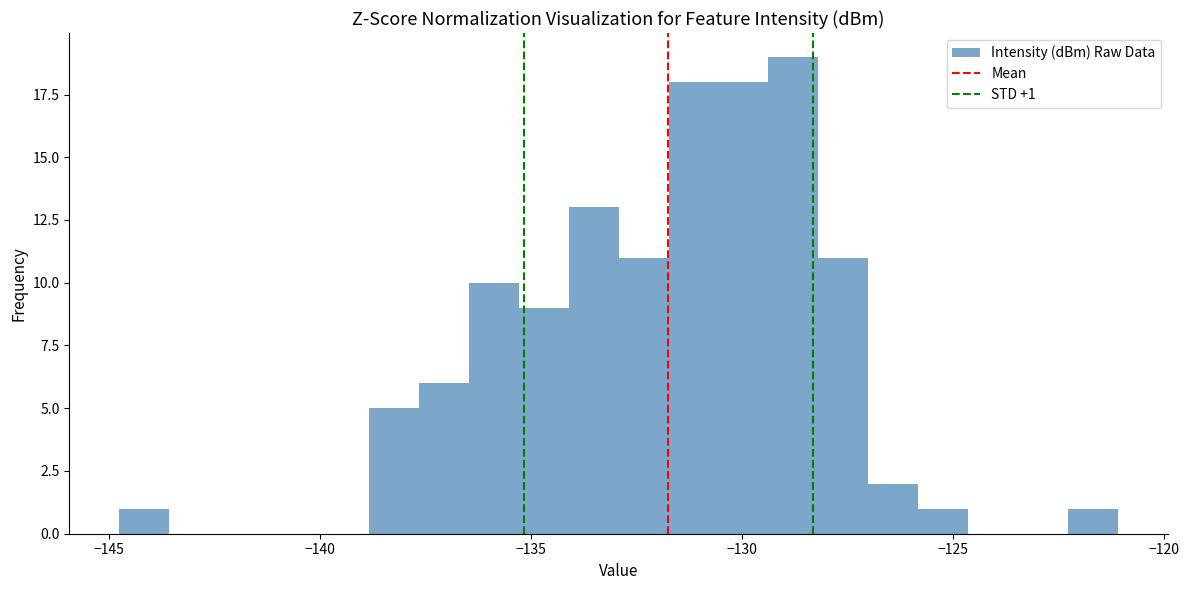

Around what value on the x-axis is the tallest bar? Give the approximate position of its centre, as read against the axis.

-129.0